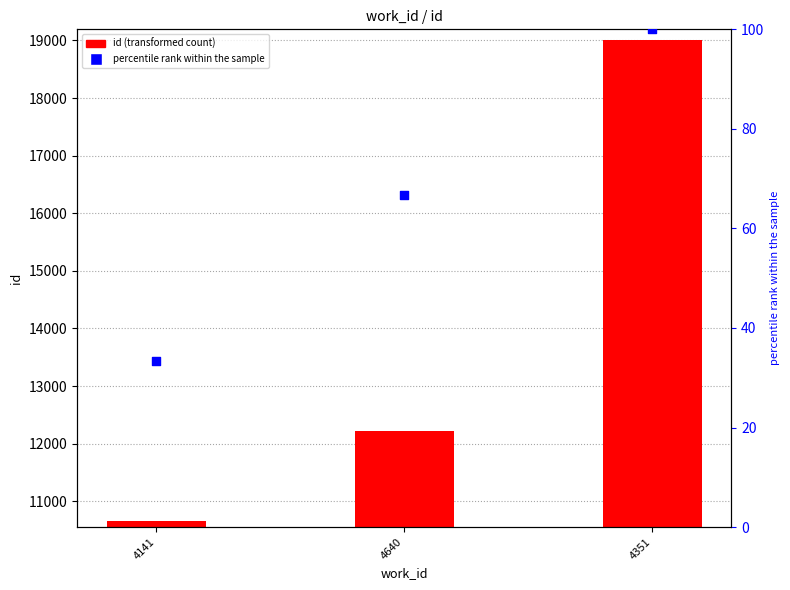

Is the value of percentile rank within the sample at 4351 greater than the value of id at 4141?

No